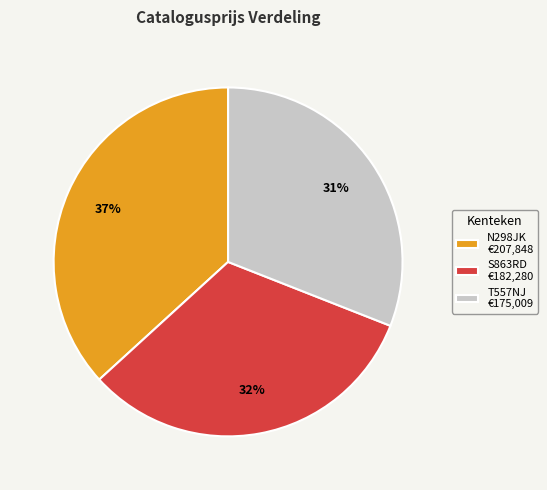

Combined, do N298JK €207,848 and T557NJ €175,009 account for over 50%?

Yes